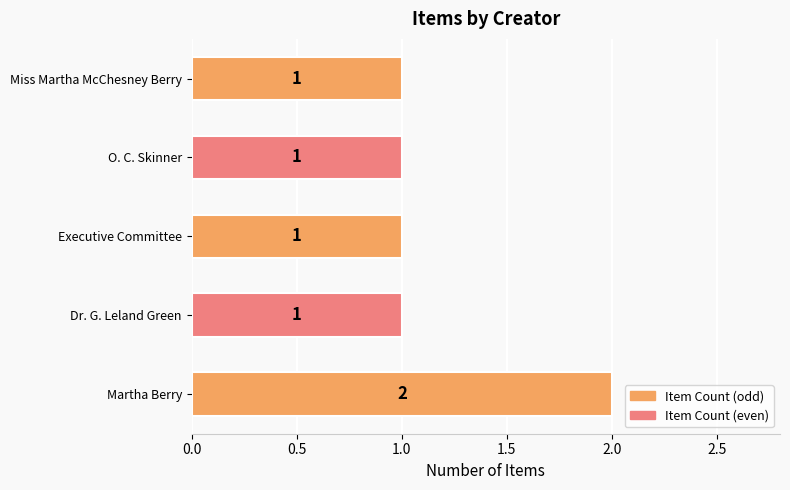

What is the sum of all values?

6